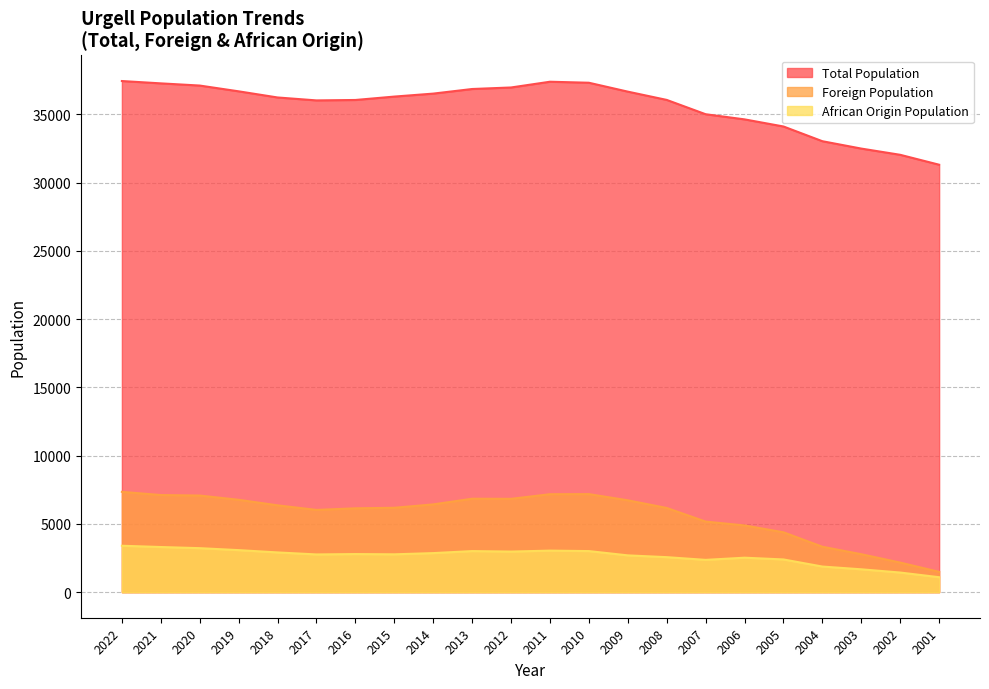

What is the value of the Foreign Population point at the 13th from the left?

7184